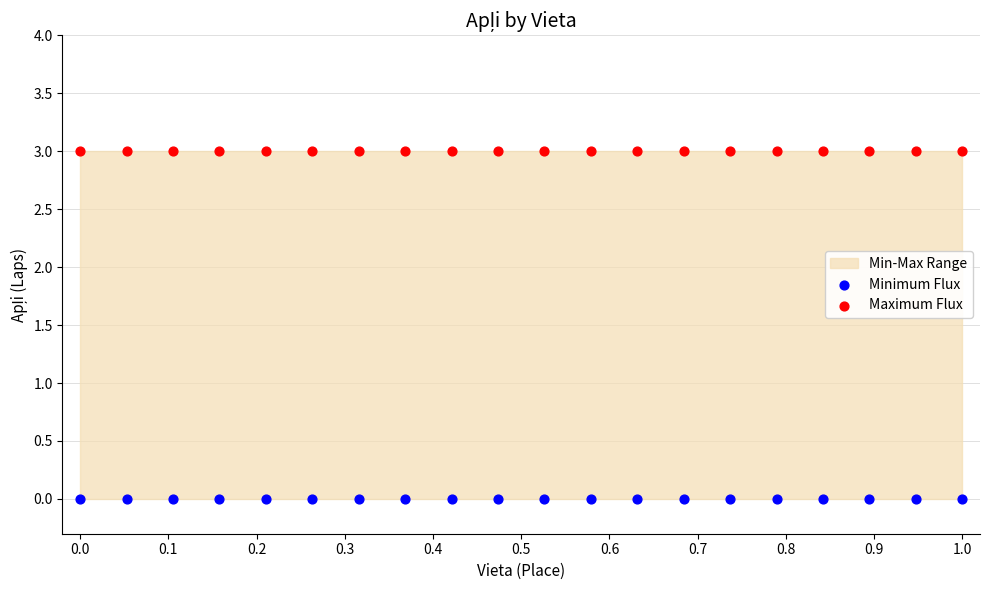

Which series reaches the minimum Y coordinate?

Minimum Flux